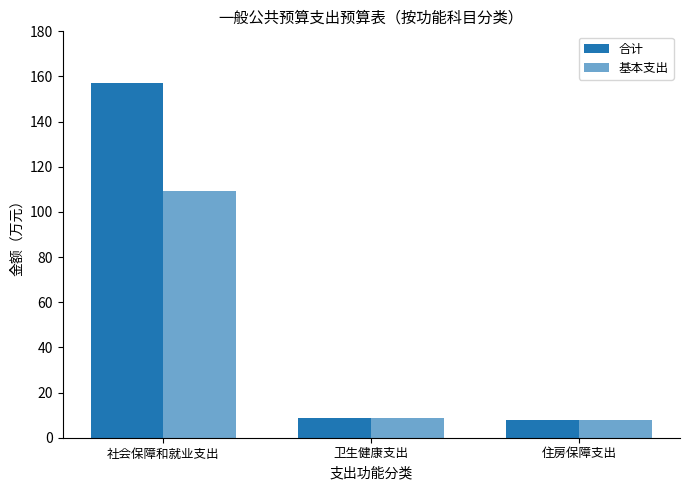

Between 社会保障和就业支出 and 住房保障支出, which series saw the biggest shift?

合计